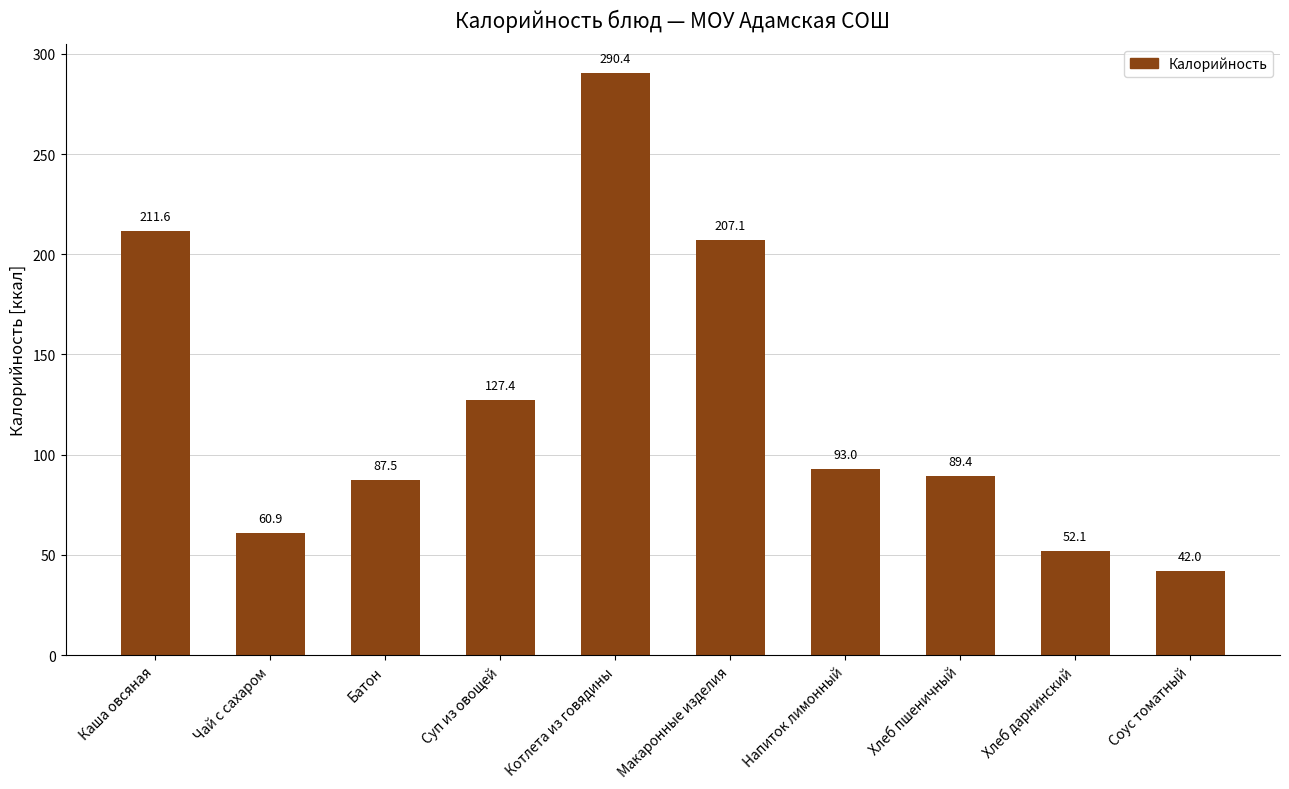

What is the smallest value displayed?

42.0